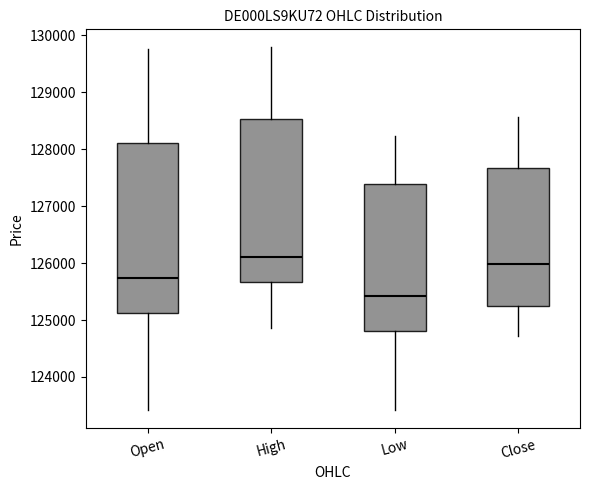

Comparing the boxes themselves (not the whiskers), which one is the tallest?

Open